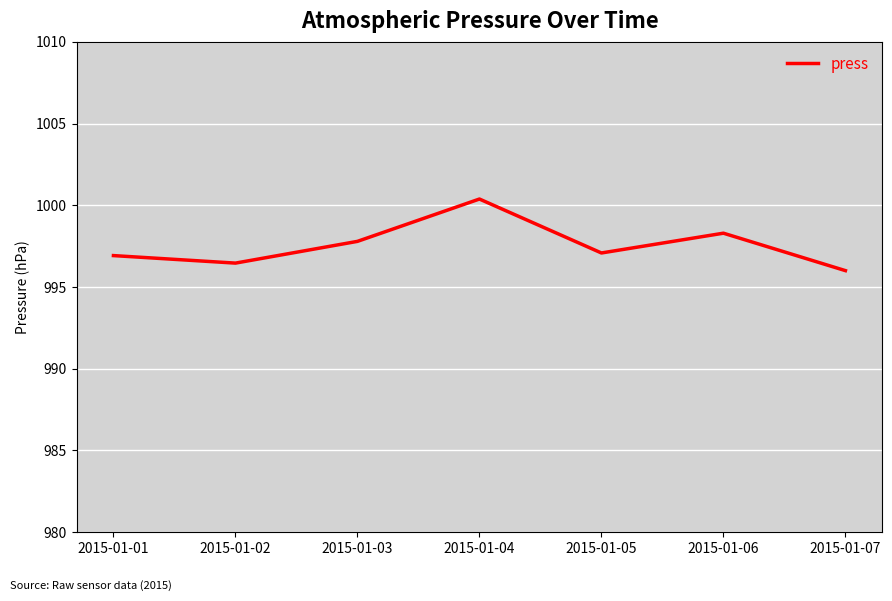

Where is the first local maximum?

2015-01-04